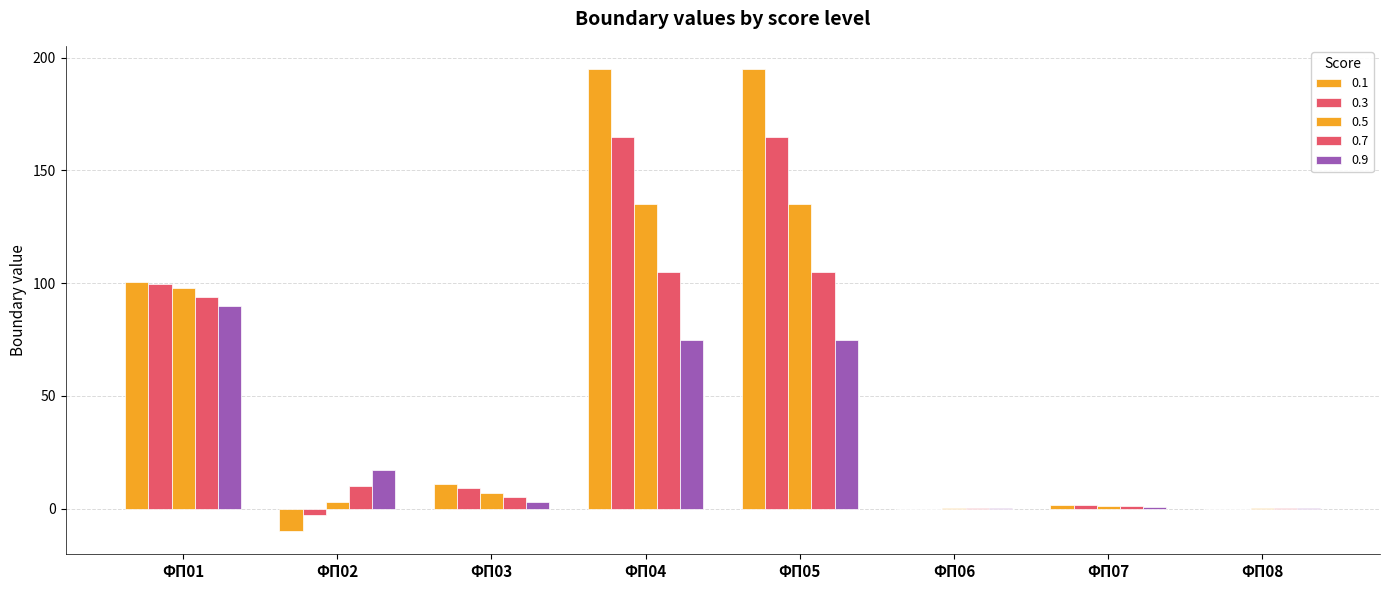

Are the bars grouped side by side (vs. stacked)?

Yes